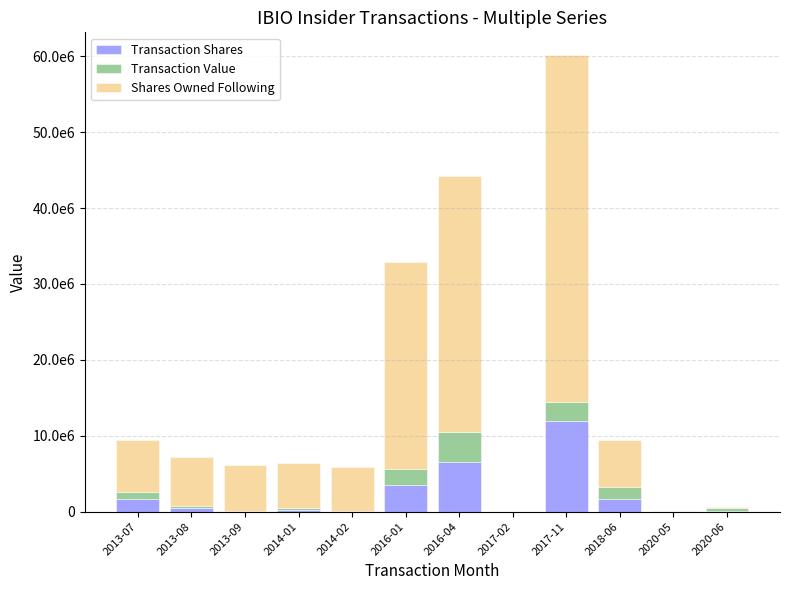

What are all the series names shown in the legend?

Transaction Shares, Transaction Value, Shares Owned Following